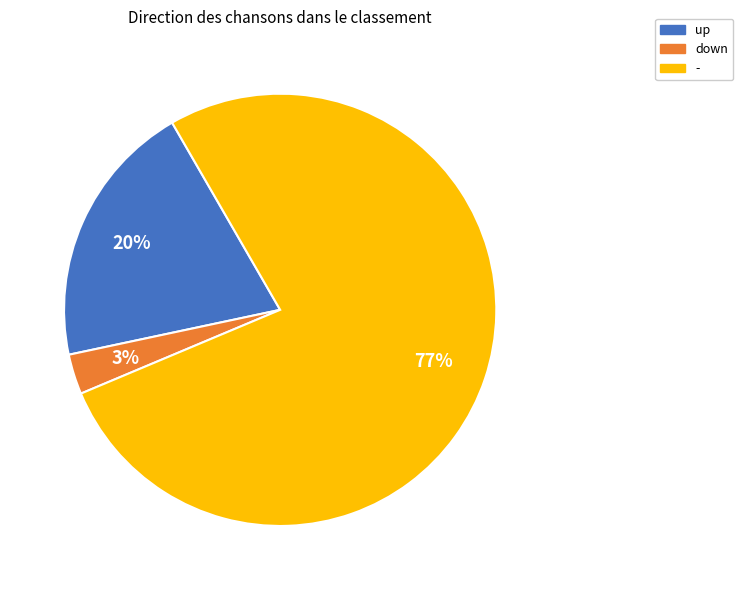

Is it true that - is 45% of the pie?

False